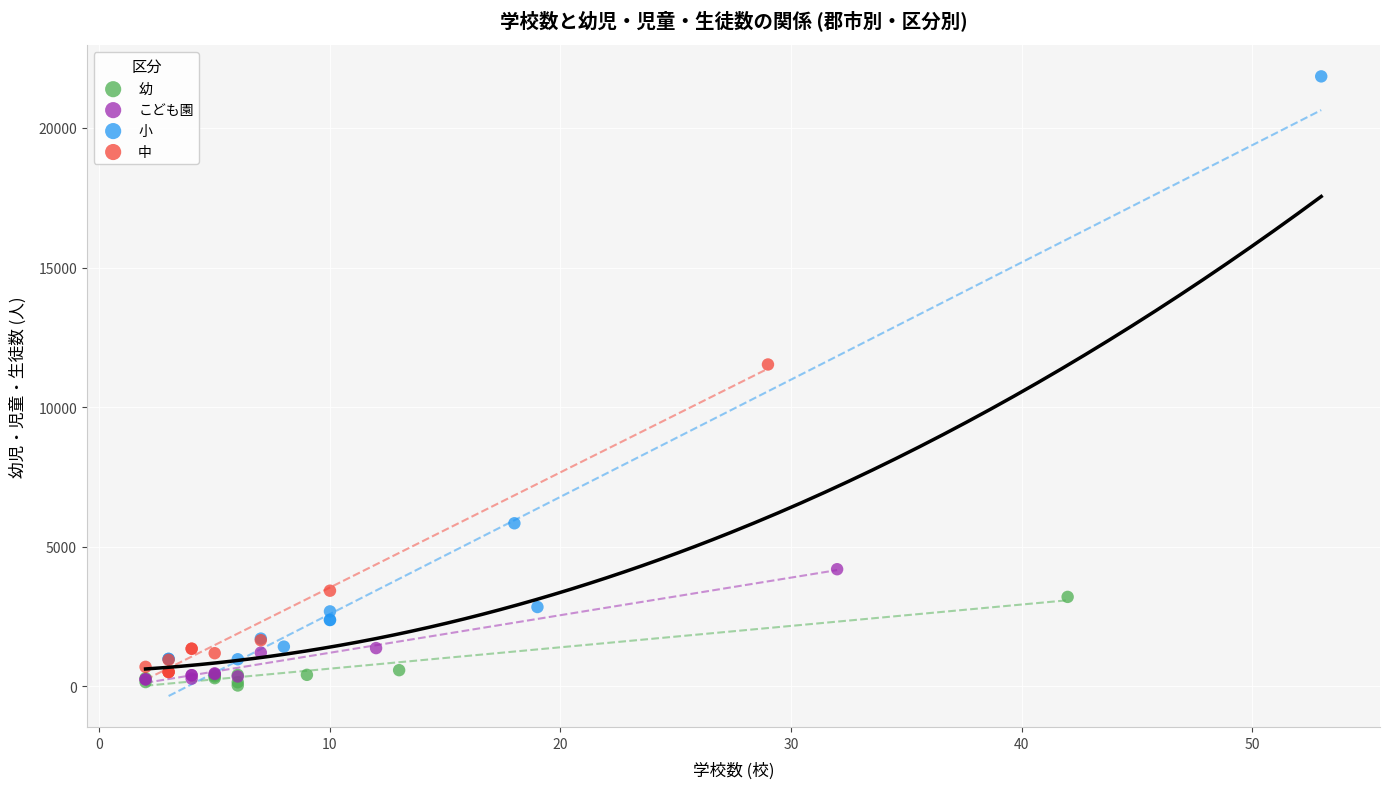

Which series has the widest spread of Y values?

小